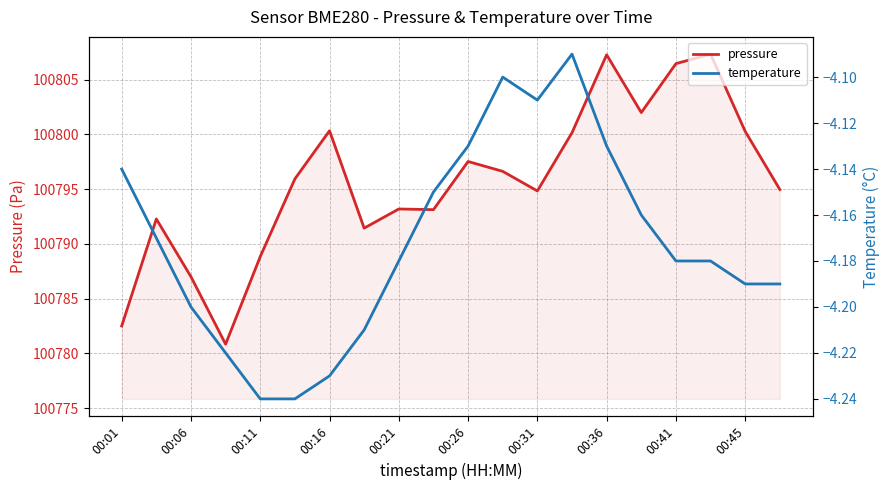

List the series in order of their peak value, lowest first.

temperature, pressure